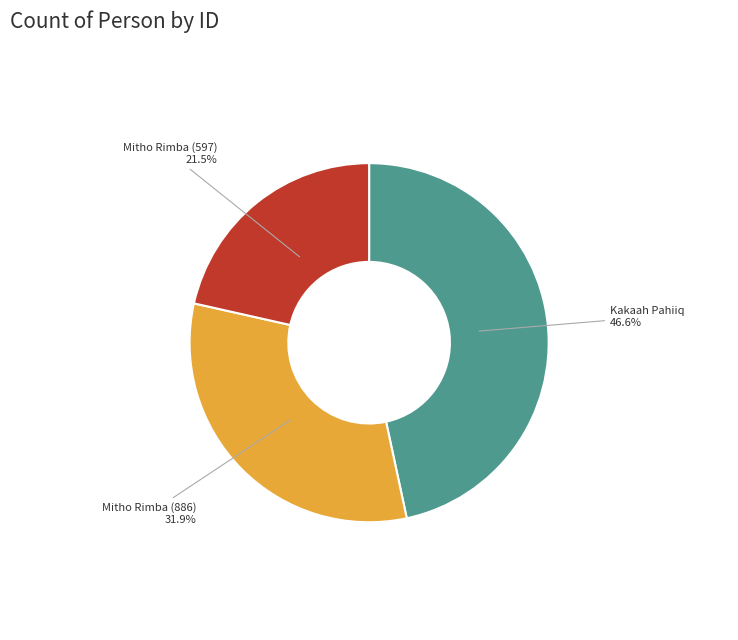

Is there a majority slice in this chart?

No